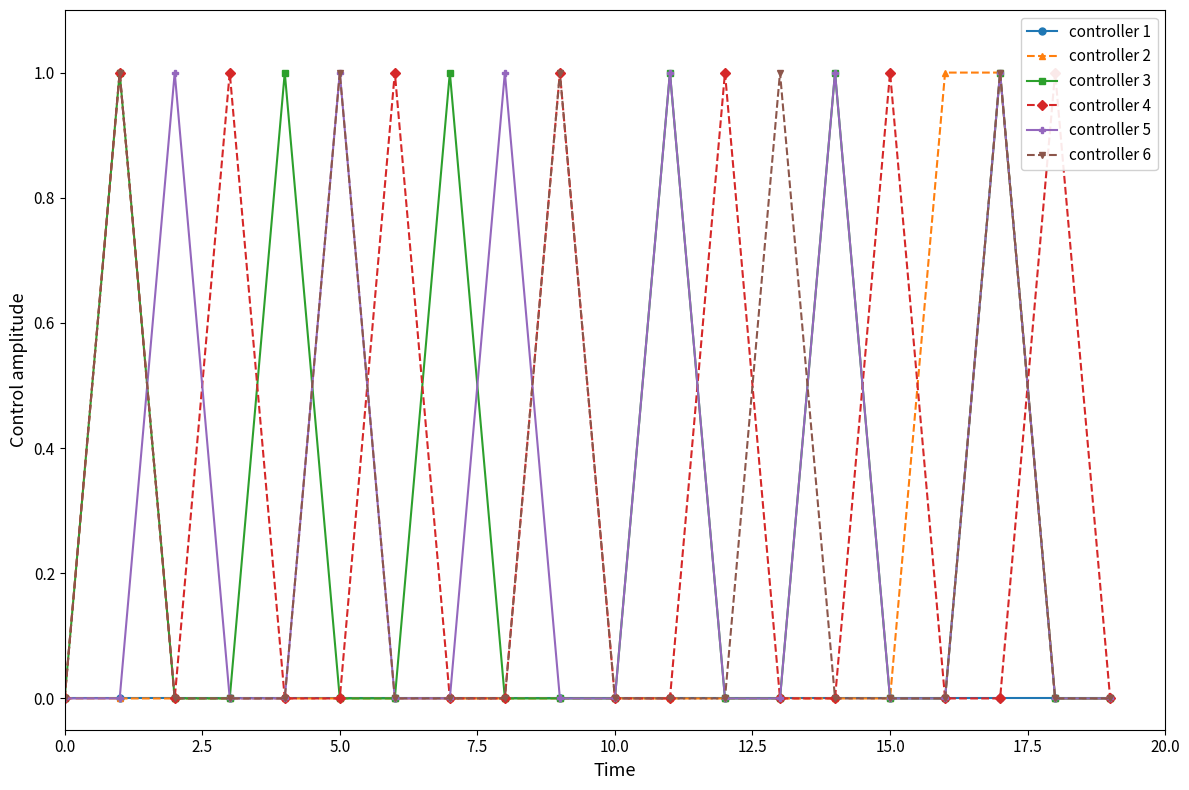

What is the difference between the controller 6 values at 9 and 11?

1